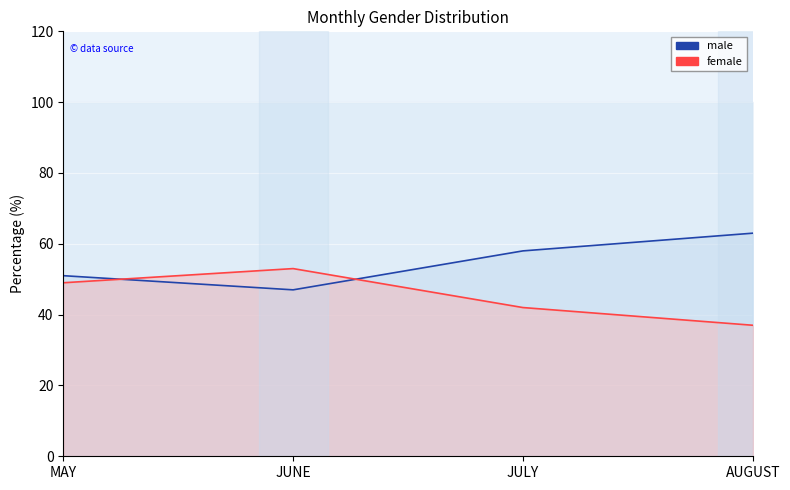

What is the sum of the male line values at JULY and MAY?

109